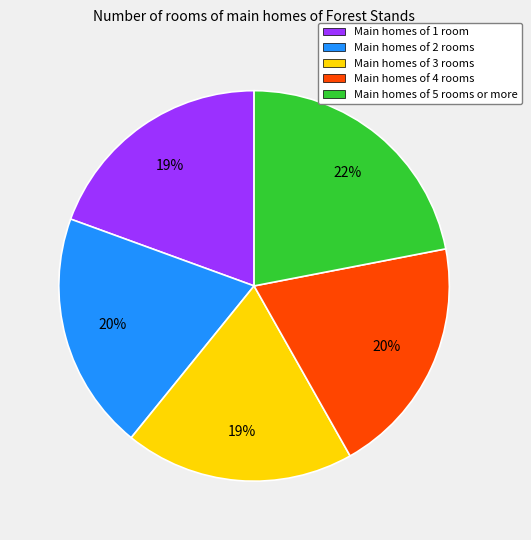

How many slices are in this pie chart?

5